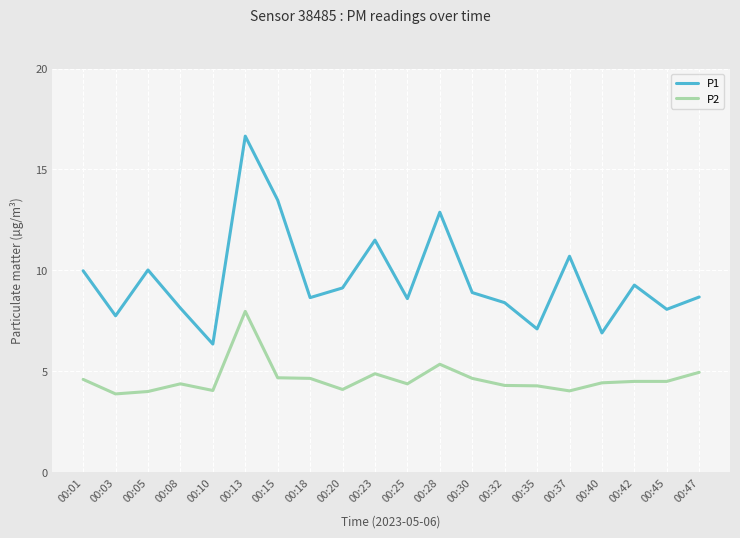

What is the difference between the maximum and minimum values in the P2 series?

4.1